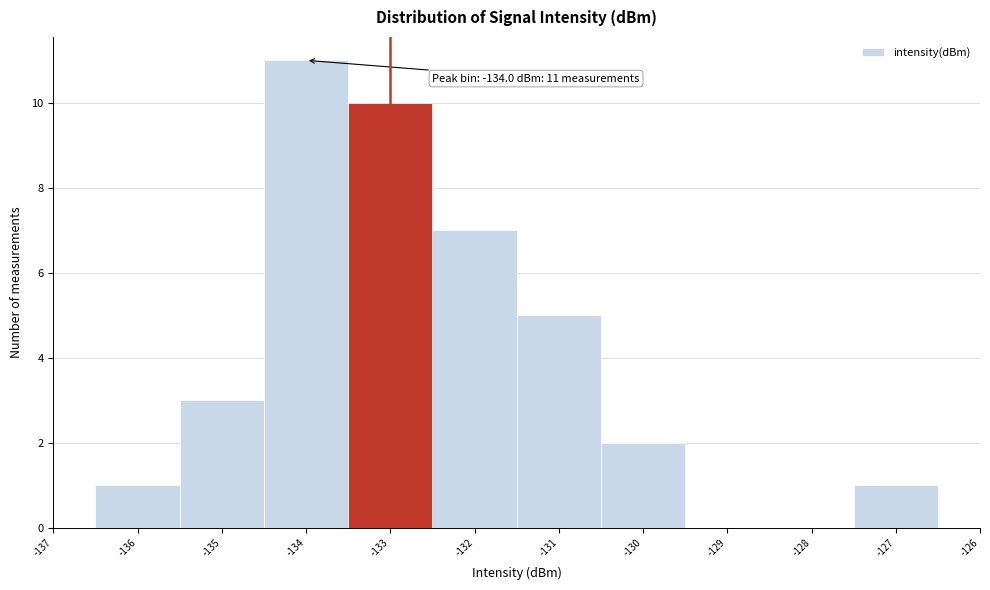

Over which range of the x-axis is the bar tallest?

-134.5 to -133.5